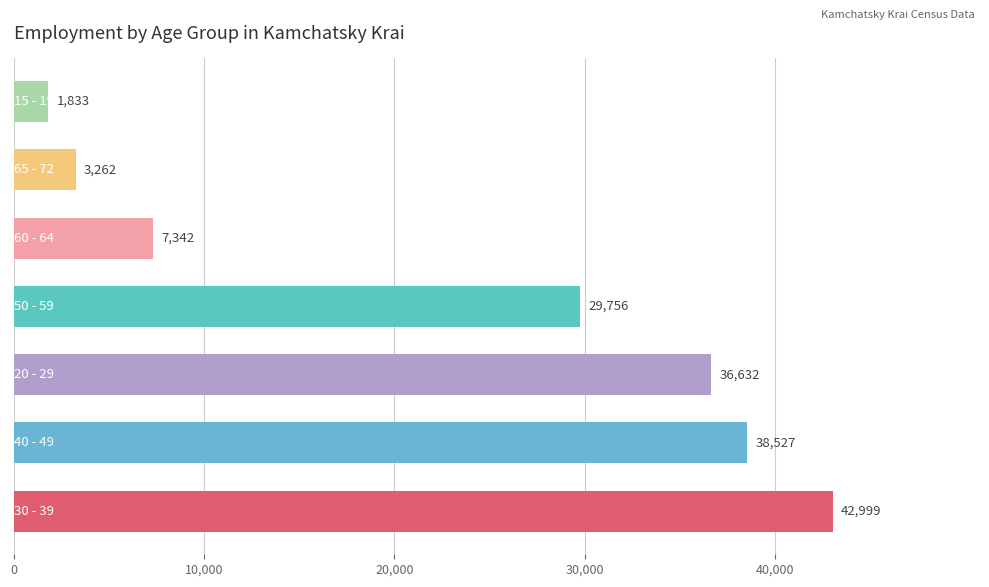

How many series are shown in this chart?

1